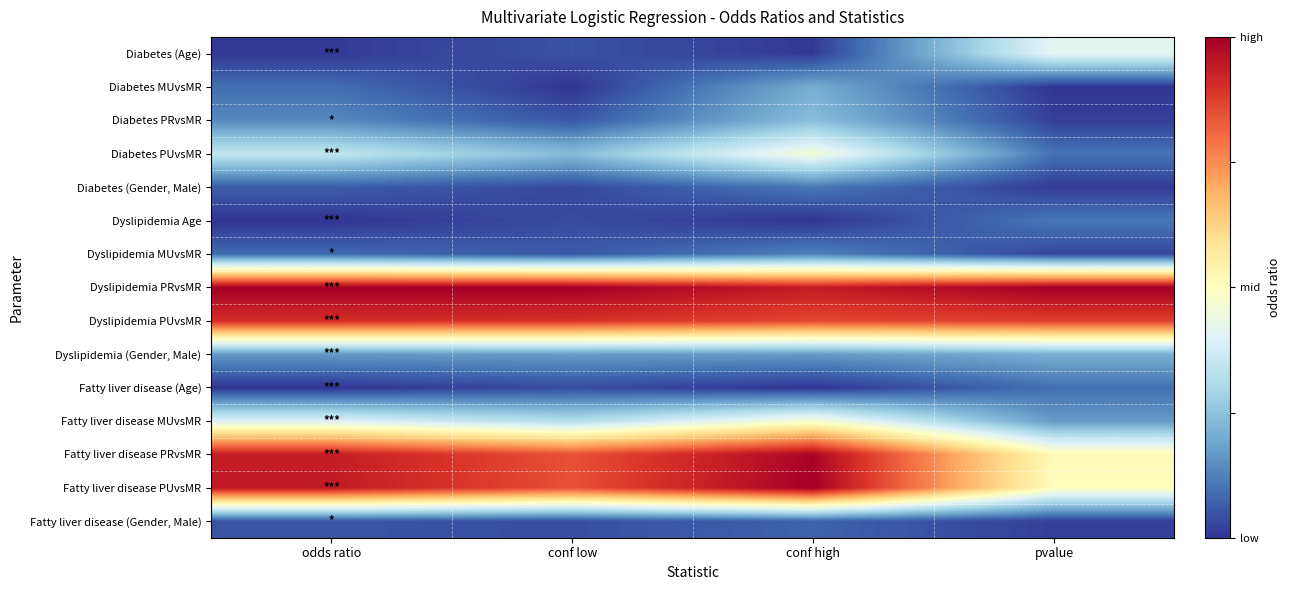

At how many categories does at least one series exceed 0?

4